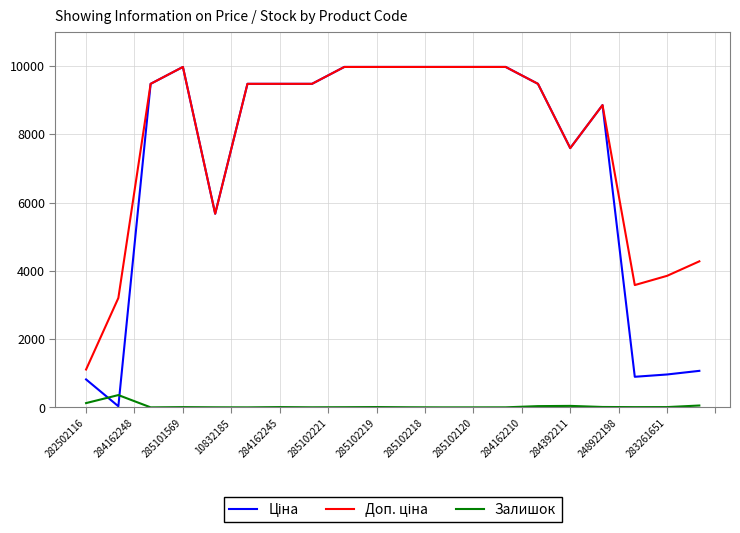

What is the greatest value displayed?

9975.0